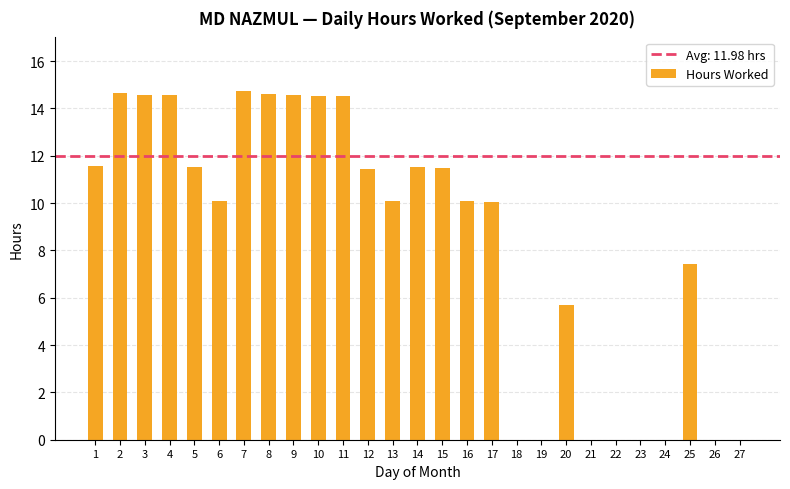

What is the greatest value displayed?

14.7